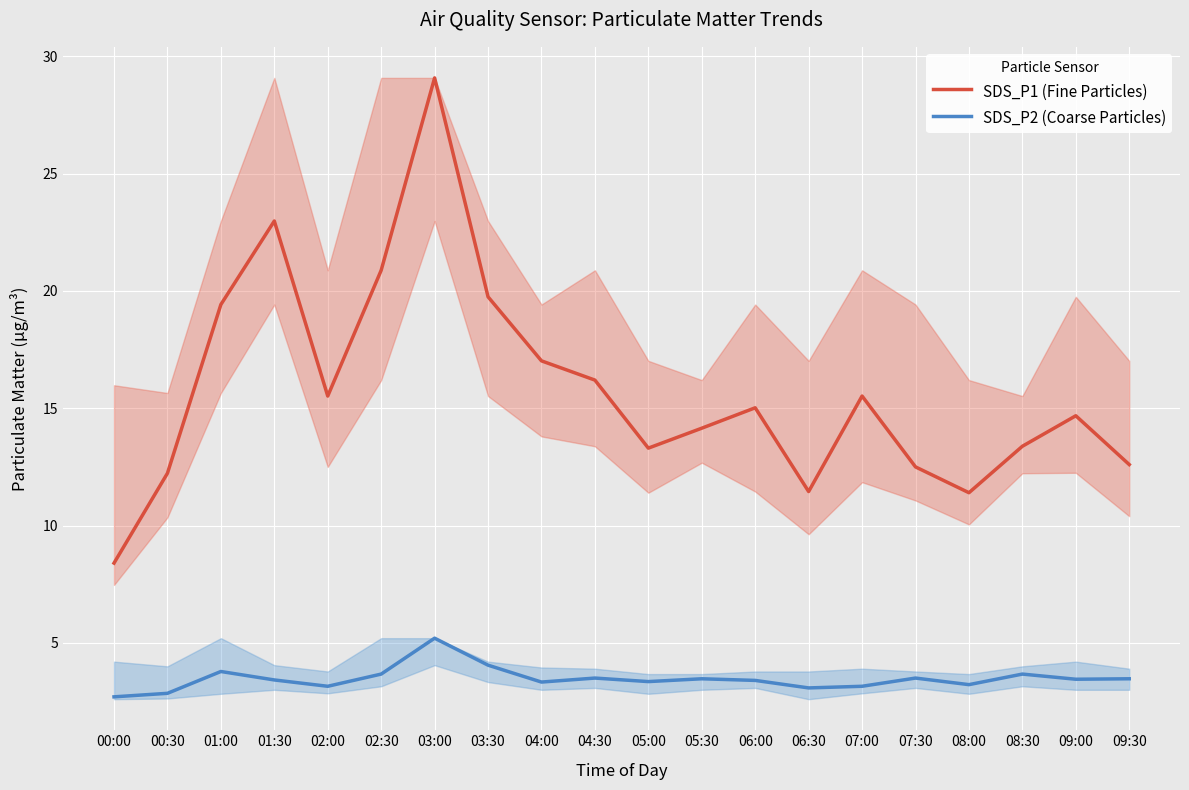

How many lines are shown in the chart?

2